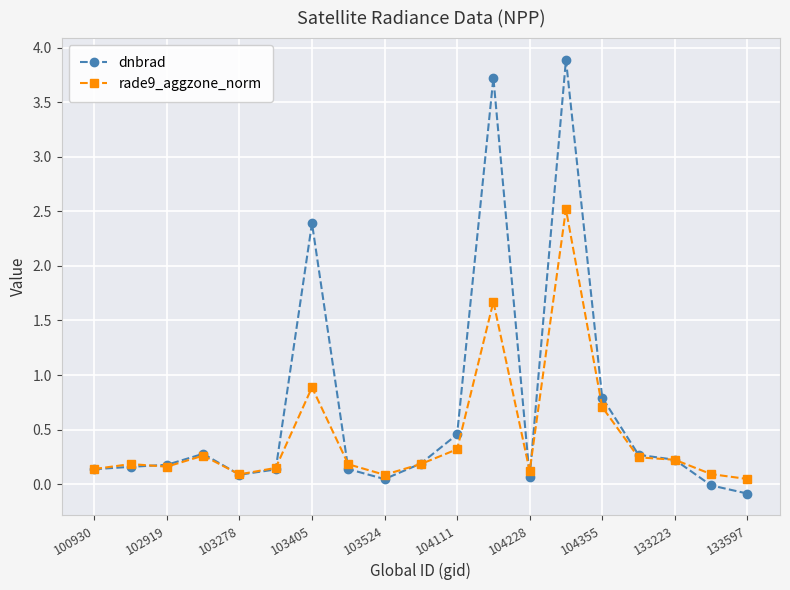

What are all the series names shown in the legend?

dnbrad, rade9_aggzone_norm